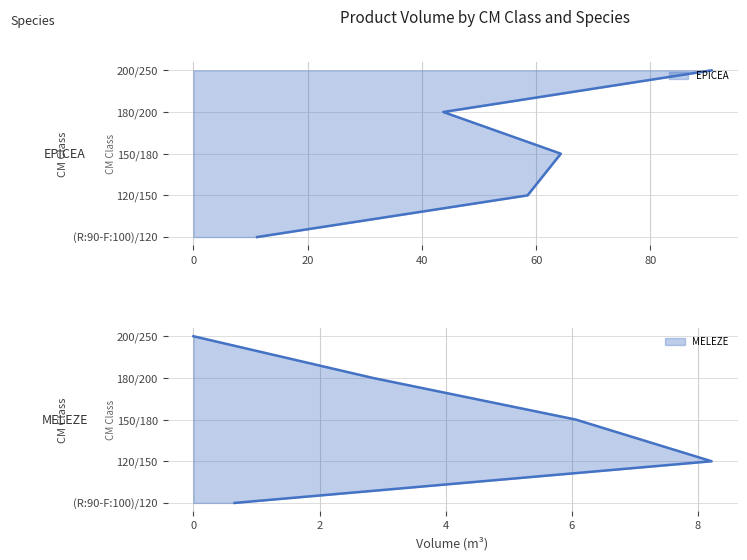

At 0, list the series in order from smallest to largest.

EPICEA line, MELEZE line